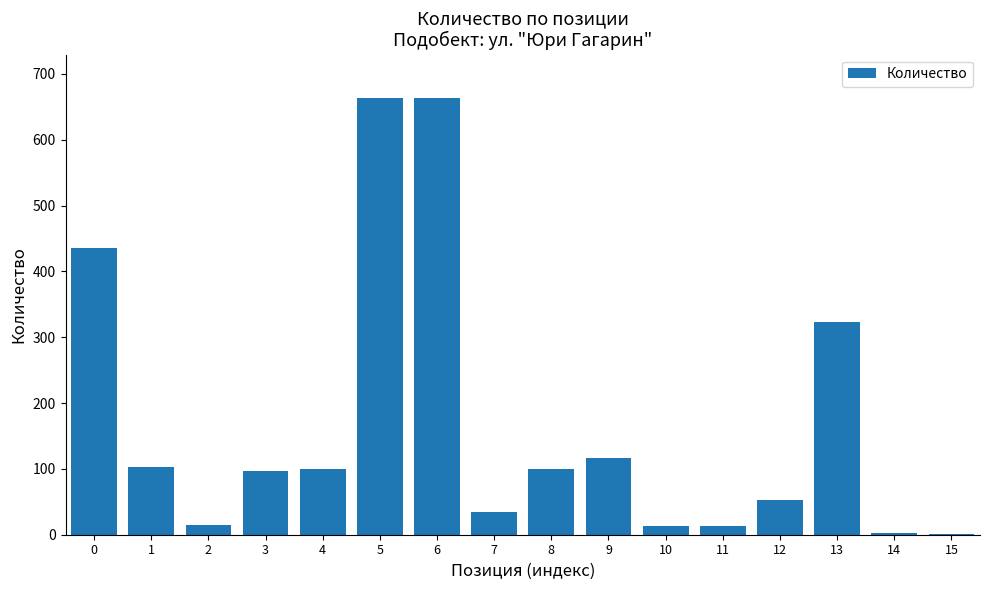

What is the maximum value shown in the chart?

663